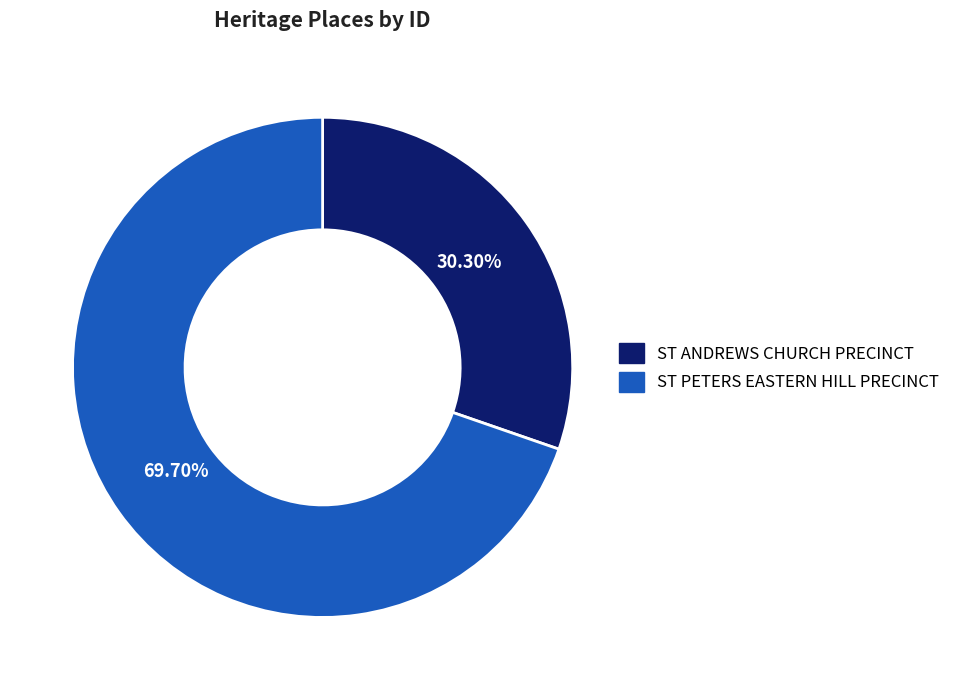

Between ST ANDREWS CHURCH PRECINCT and ST PETERS EASTERN HILL PRECINCT, which is larger?

ST PETERS EASTERN HILL PRECINCT